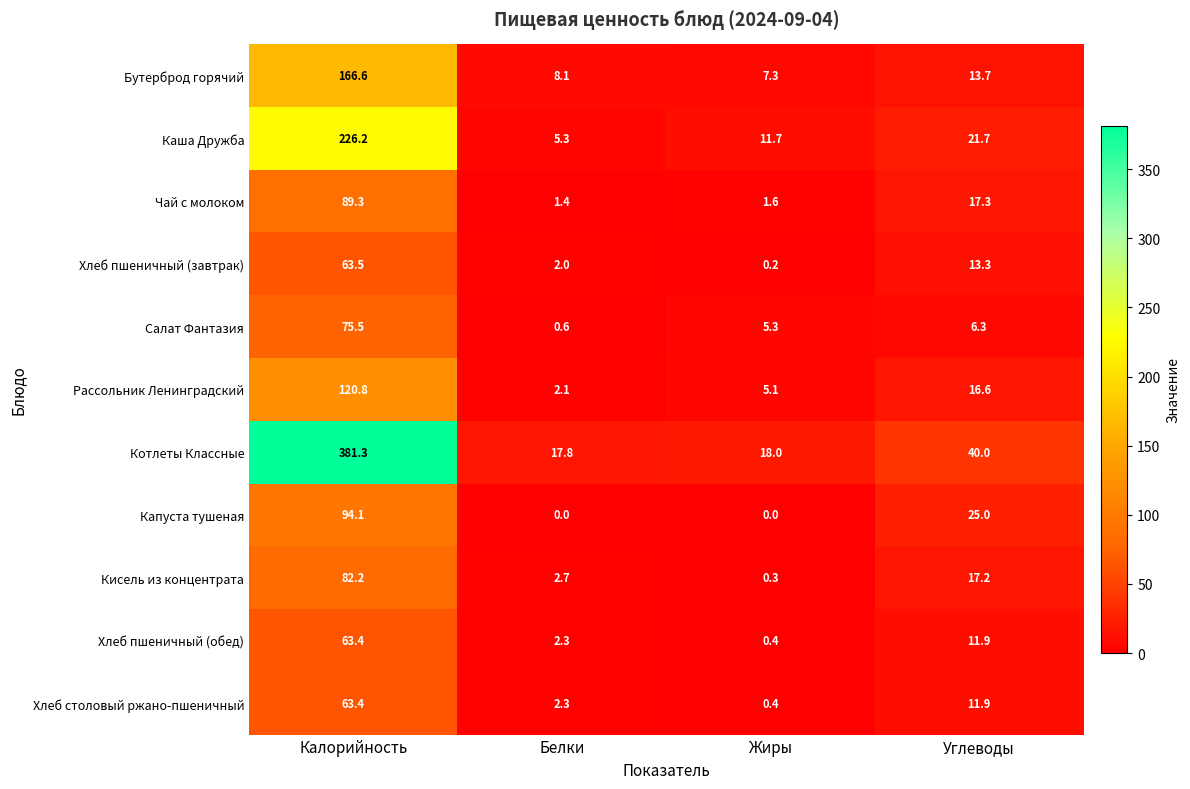

How many categories are shown in the chart?

4